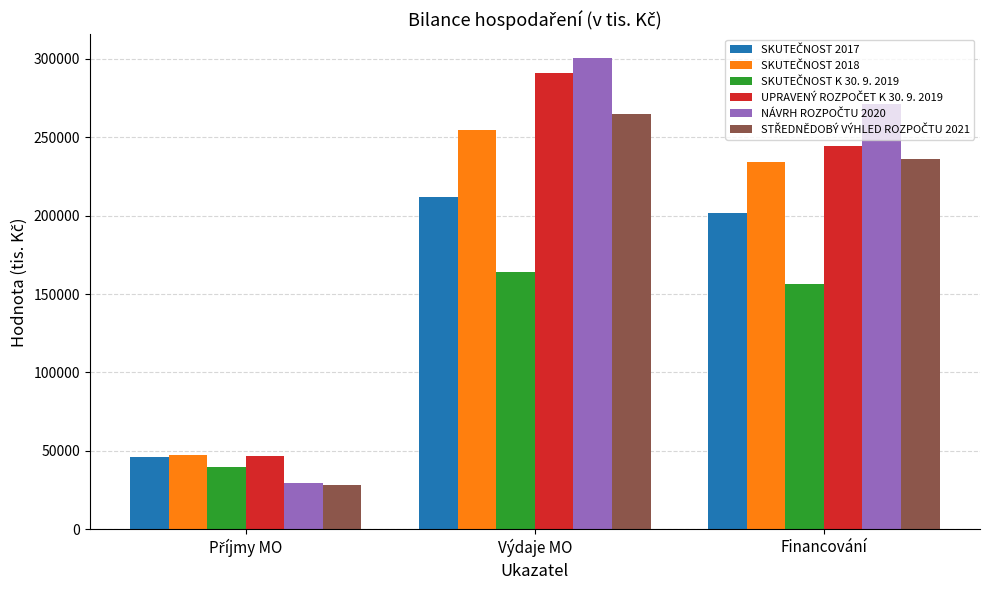

At which category is the sum across all series the highest?

Výdaje MO